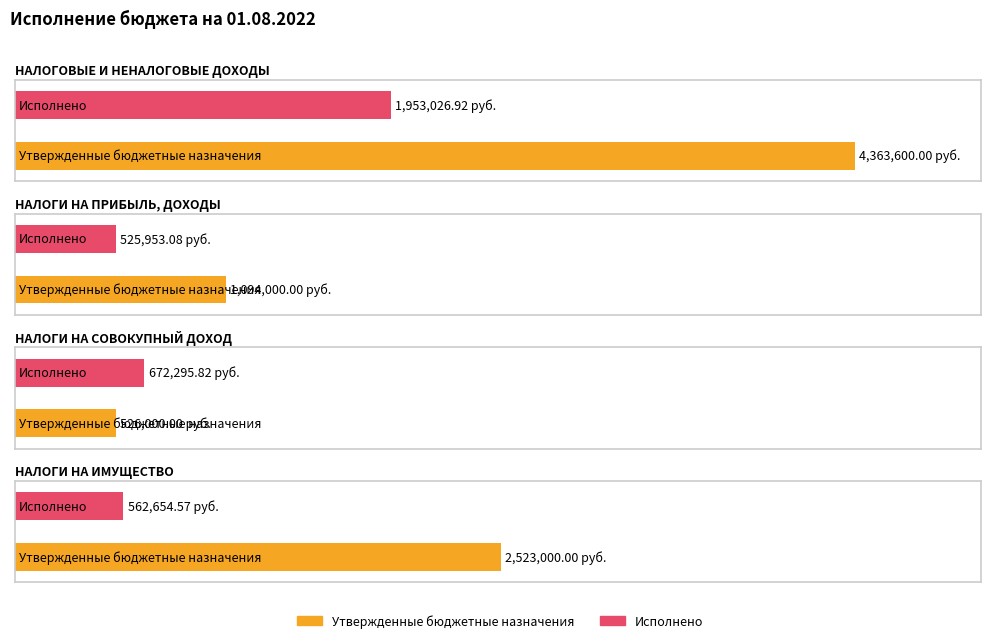

How many bars are there in total?

8